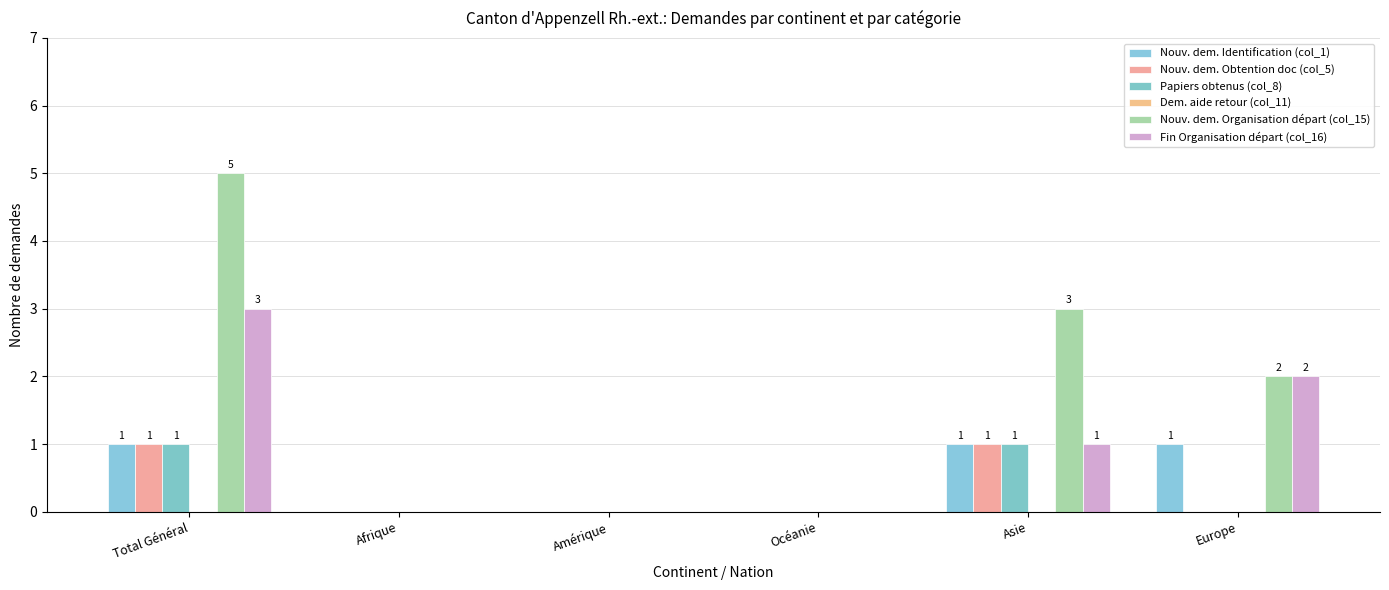

Which series changed the most between Total Général and Afrique?

Nouv. dem. Organisation départ (col_15)